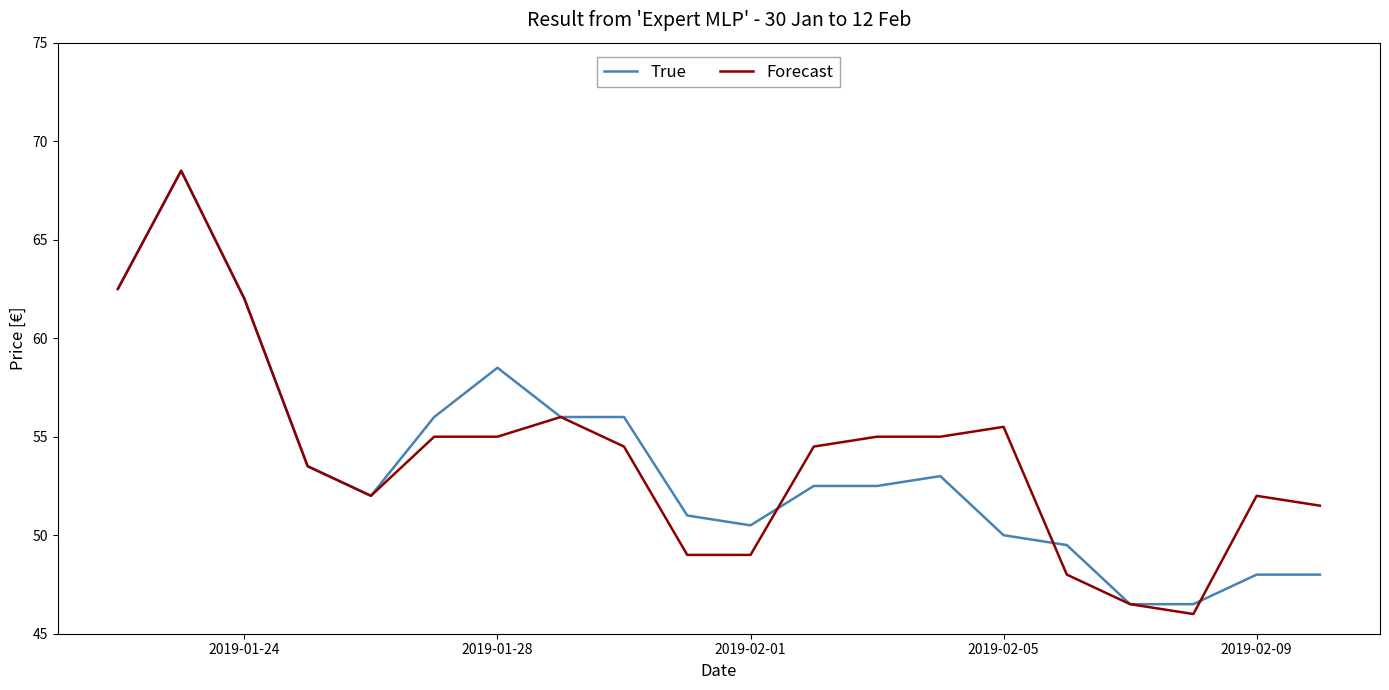

What is the maximum value for Forecast?

68.5